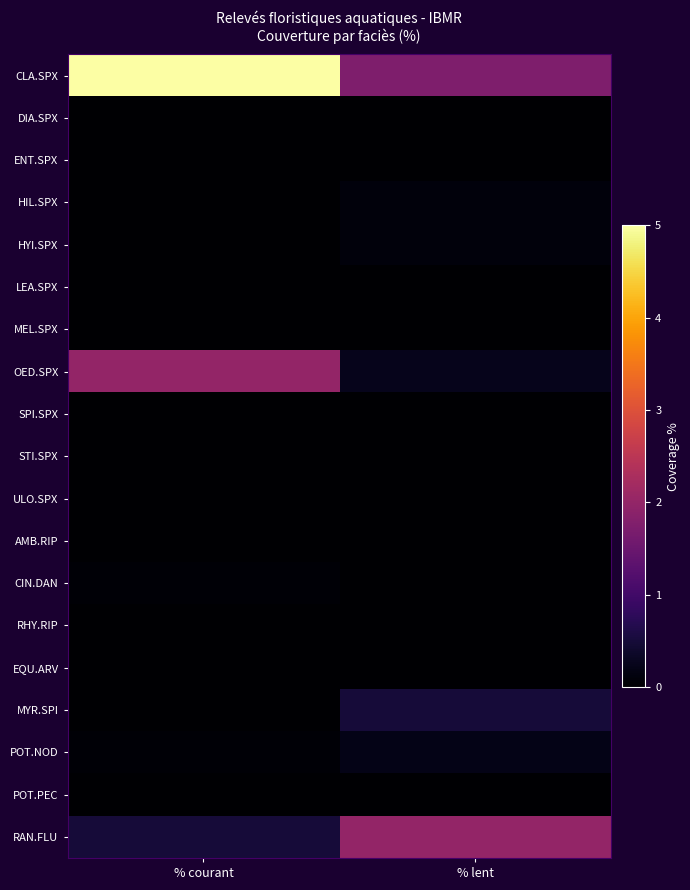

How many series are shown in this chart?

19